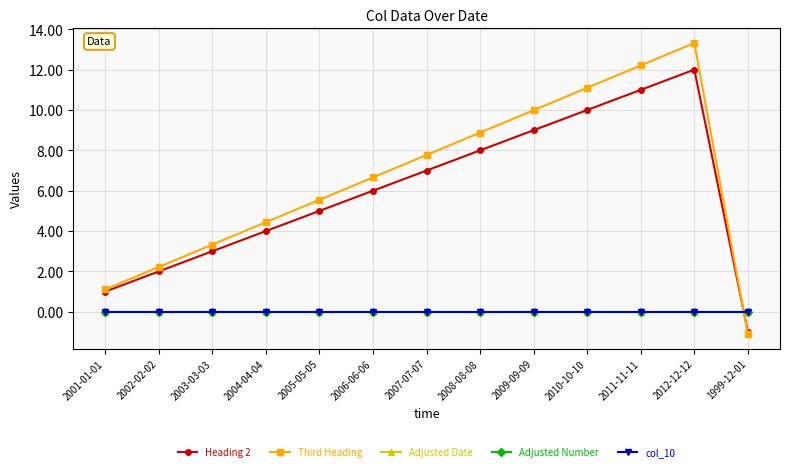

Is this an area chart (filled region under the line)?

No